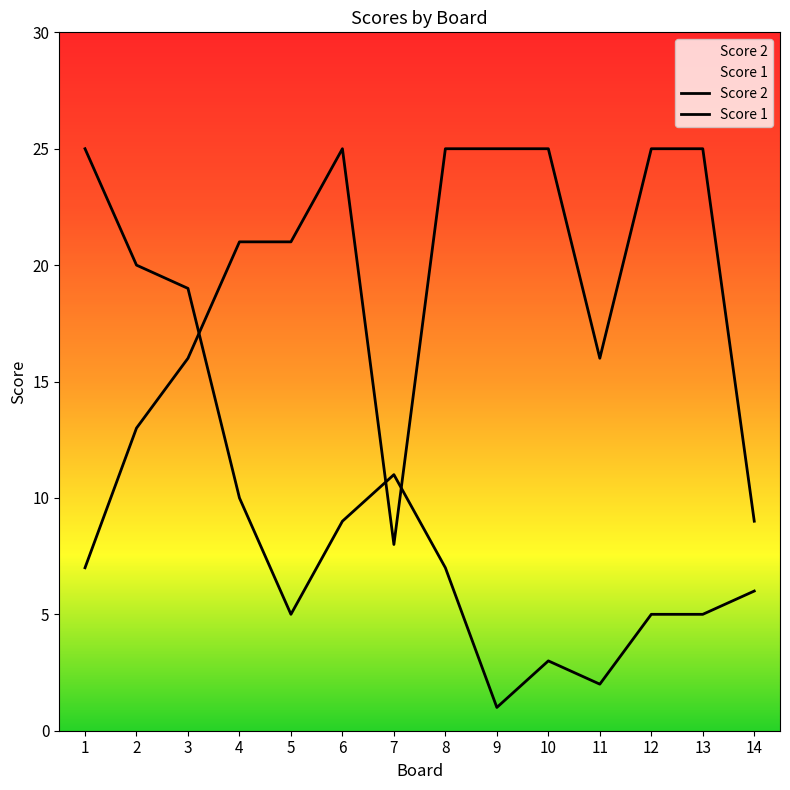

Rank the series by their average value, from highest to lowest.

Score 1, Score 2